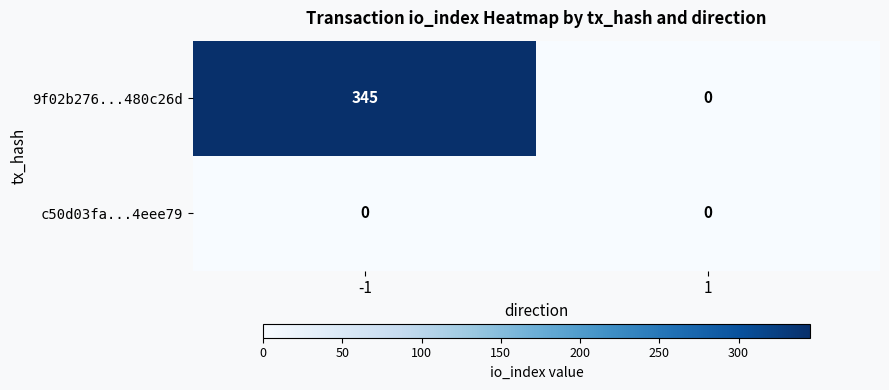

Rank the series by their maximum value, from highest to lowest.

9f02b276...480c26d, c50d03fa...4eee79